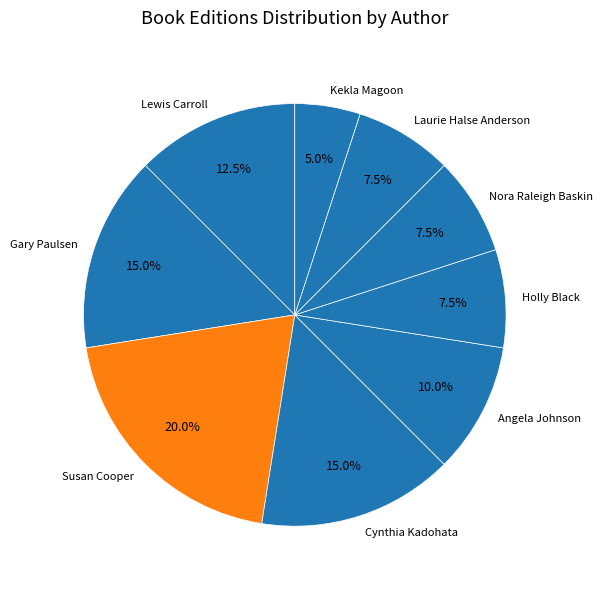

What is the ratio of the value at Cynthia Kadohata to the value at Laurie Halse Anderson?

2.0